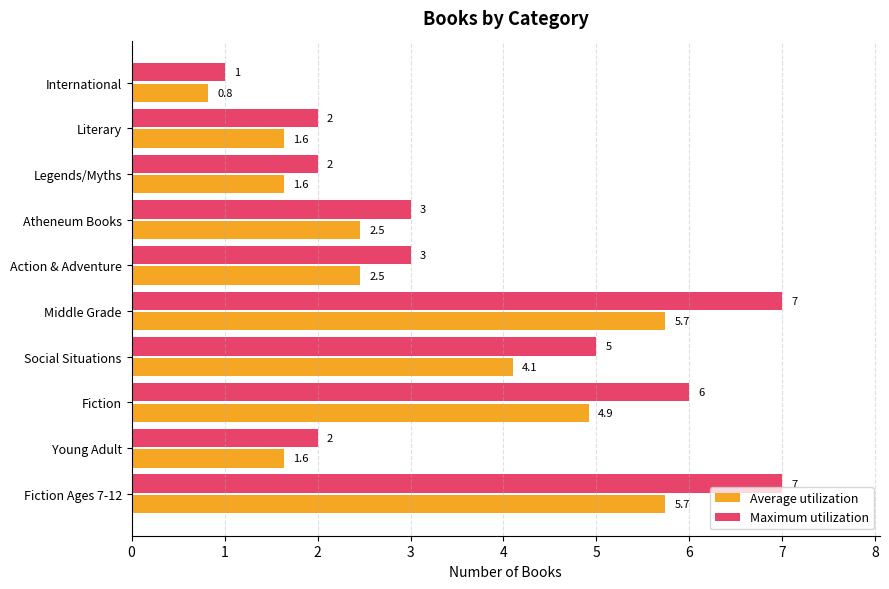

What is the minimum value for Average utilization?

0.8